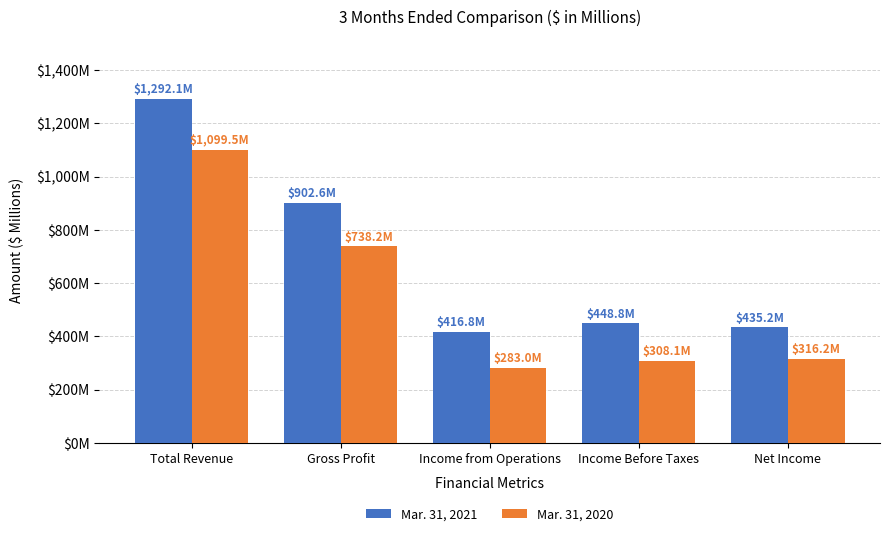

What are all the series names shown in the legend?

Mar. 31, 2021, Mar. 31, 2020